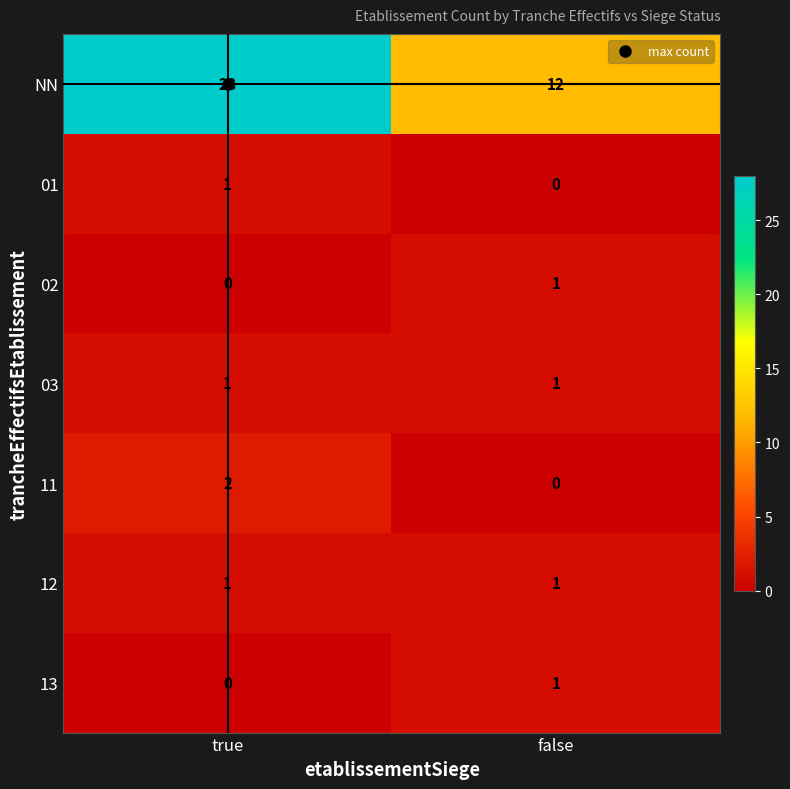

True or false: 03 has a value of 0 at true.

False